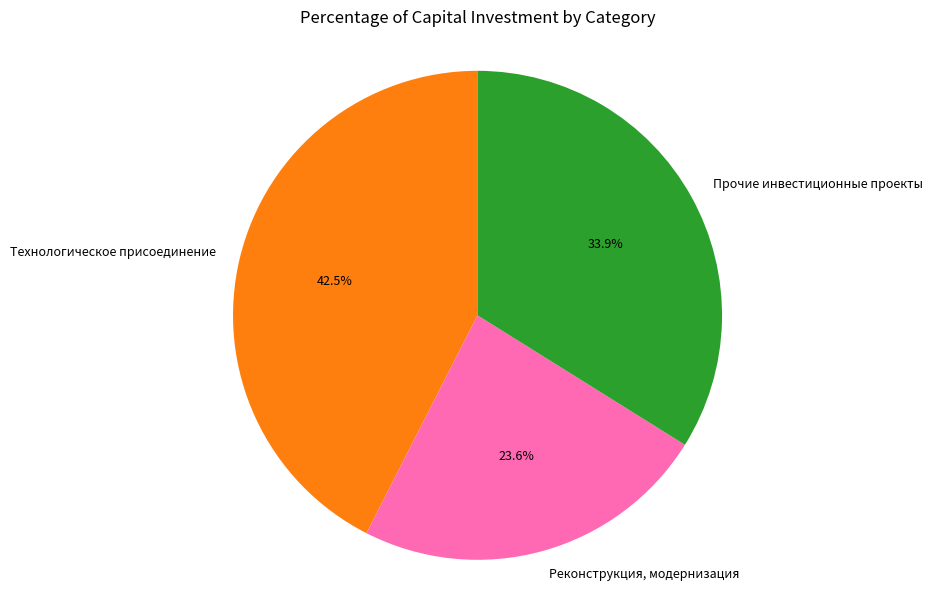

Is there any slice that represents more than half of the pie?

No